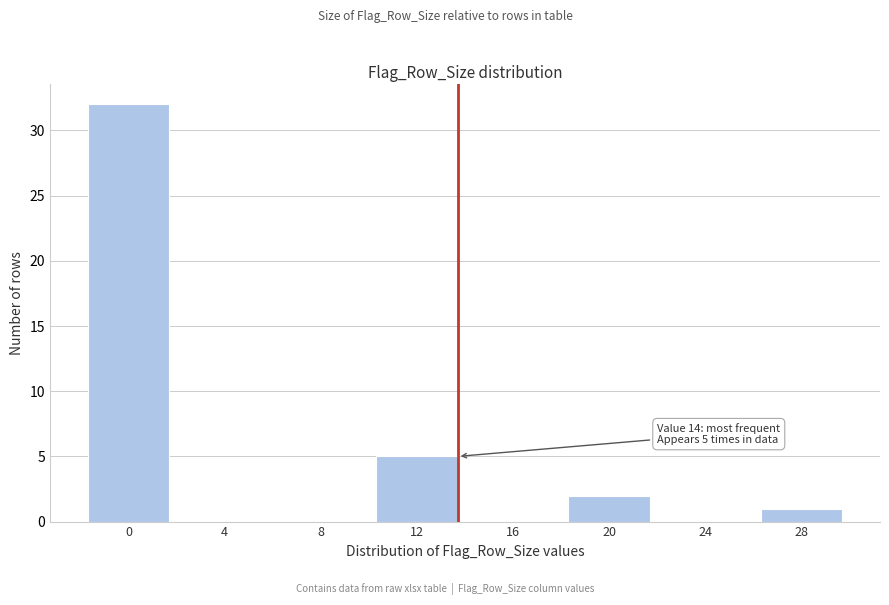

Reading left to right, extract all data points from this chart.

0=32	4=0	8=0	12=5	16=0	20=2	24=0	28=1